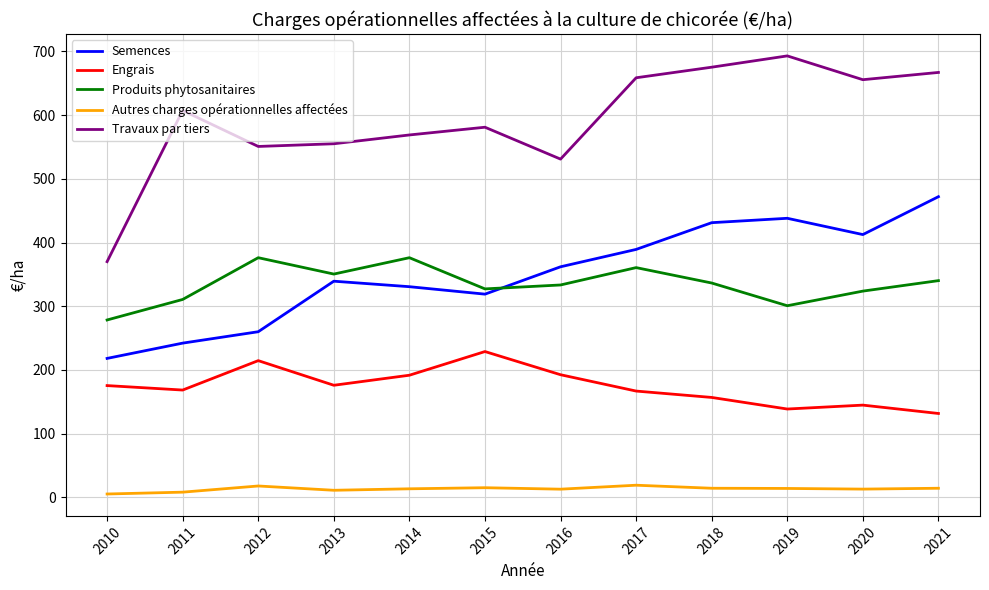

The Travaux par tiers series shows 254.2 at 2021. True or false?

False